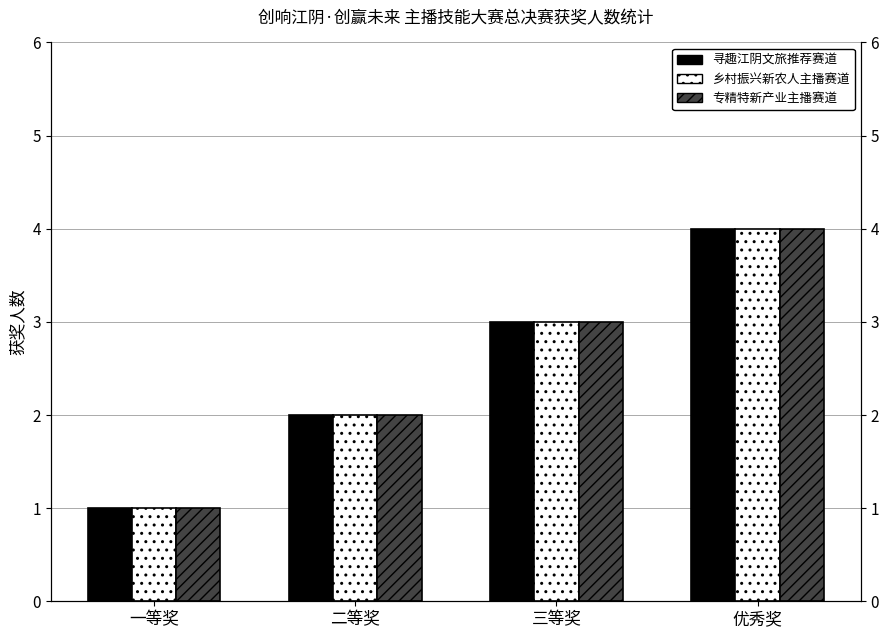

What are all the series names shown in the legend?

寻趣江阴文旅推荐赛道, 乡村振兴新农人主播赛道, 专精特新产业主播赛道